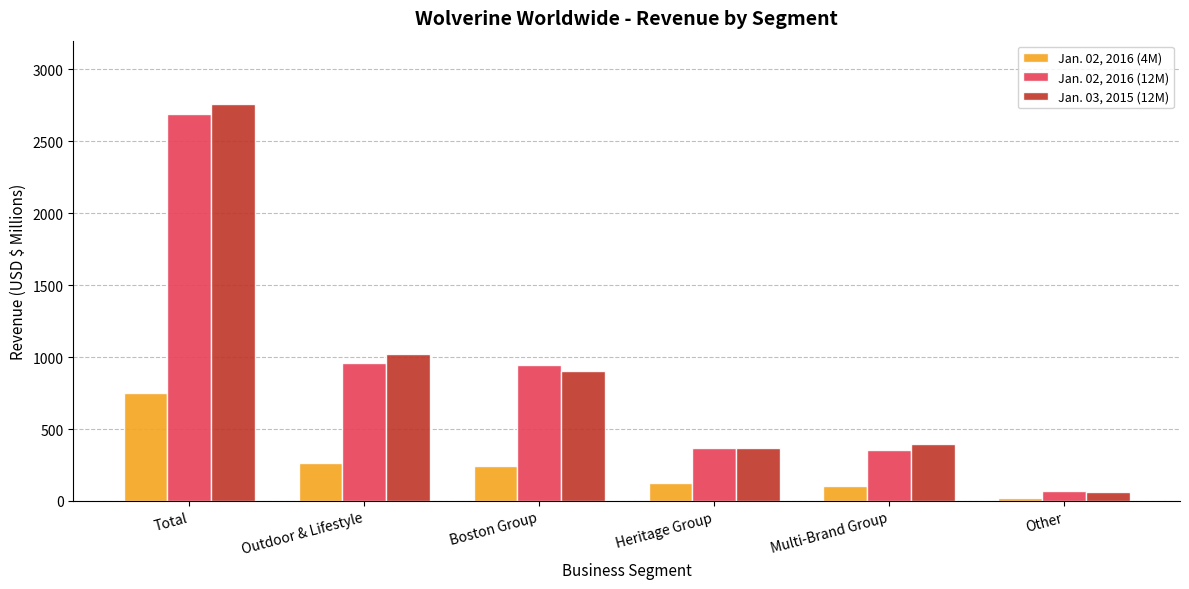

Is it true that Jan. 02, 2016 (12M) equals 382.6 at Boston Group?

False